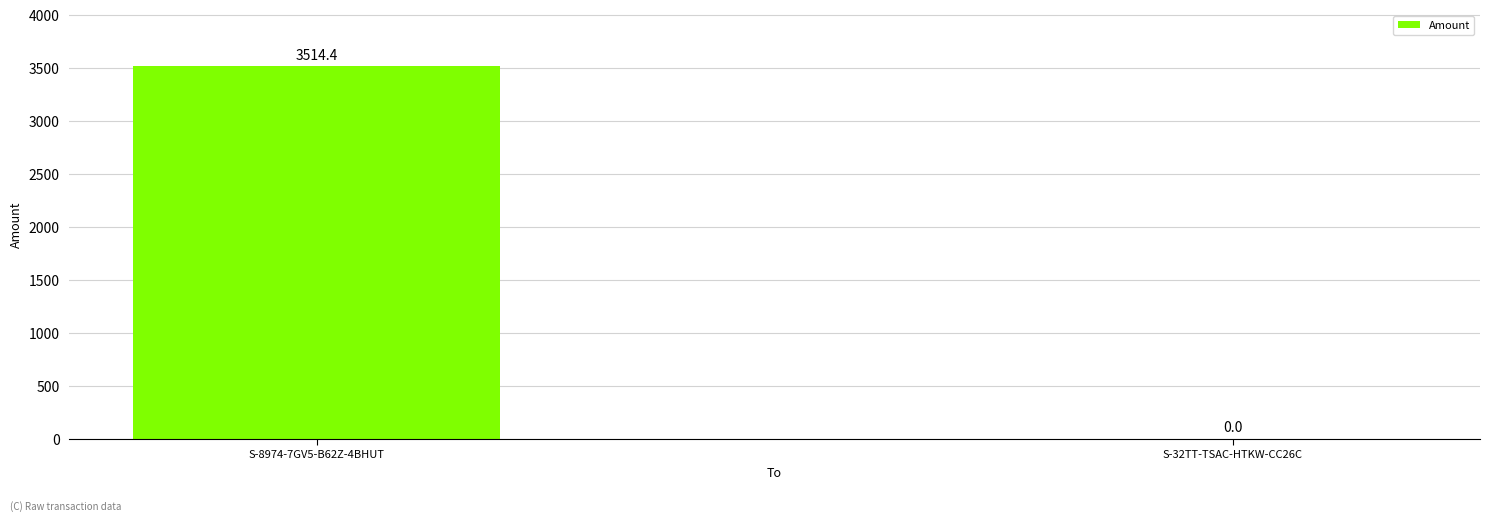

What is the maximum value shown in the chart?

3514.4